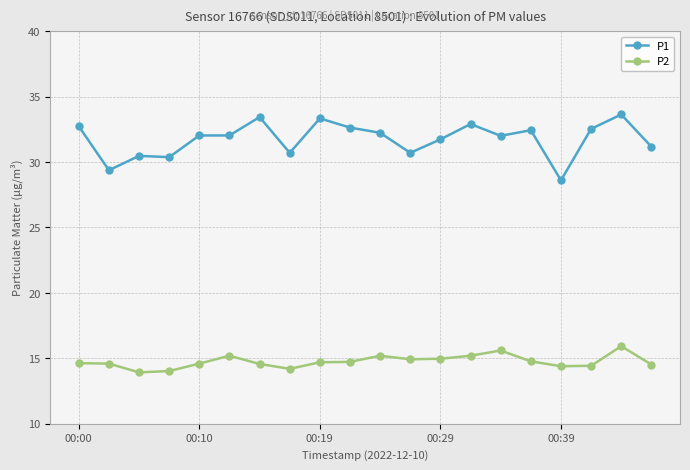

Rank the series by their maximum value, from lowest to highest.

P2, P1